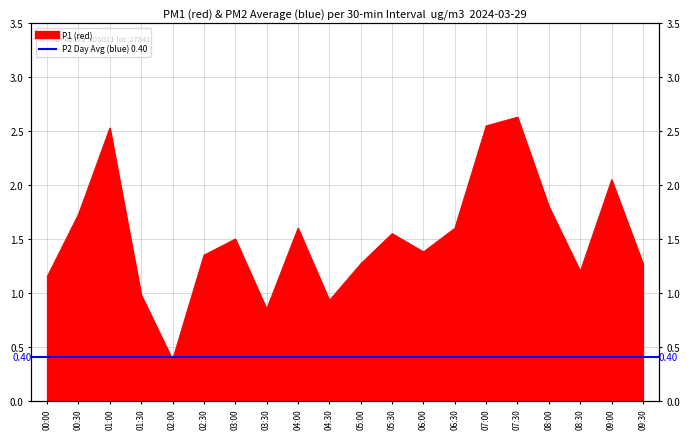

What is the change in value from 09:00 to 09:30?

-0.8